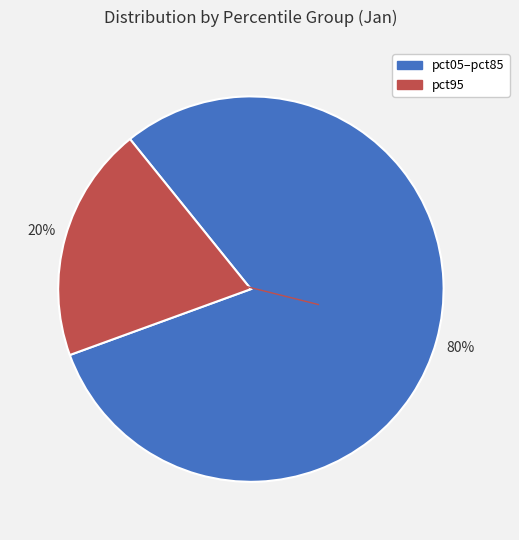

Does any single category account for the majority?

Yes